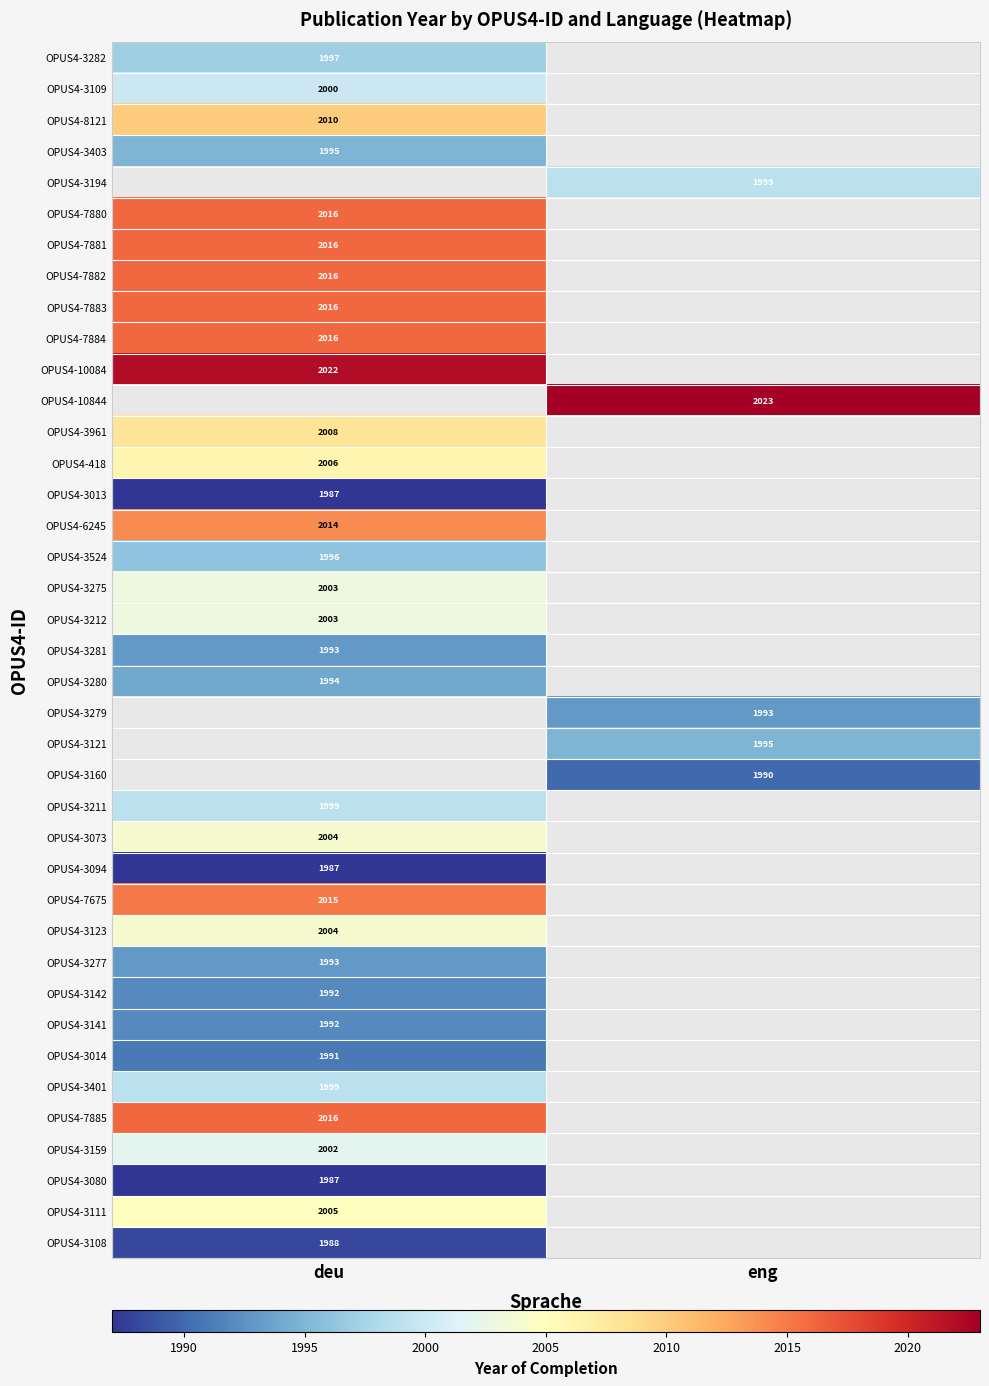

Is it true that OPUS4-7881 equals 2016 at deu?

True